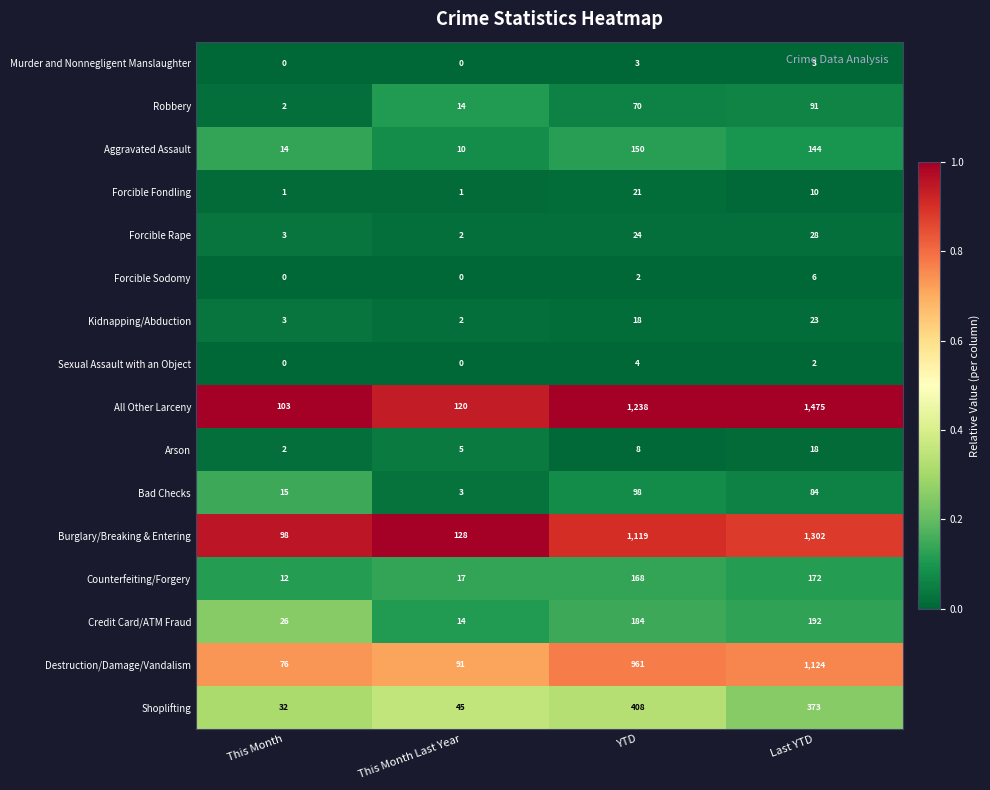

Which label corresponds to the largest value in the chart?

Last YTD